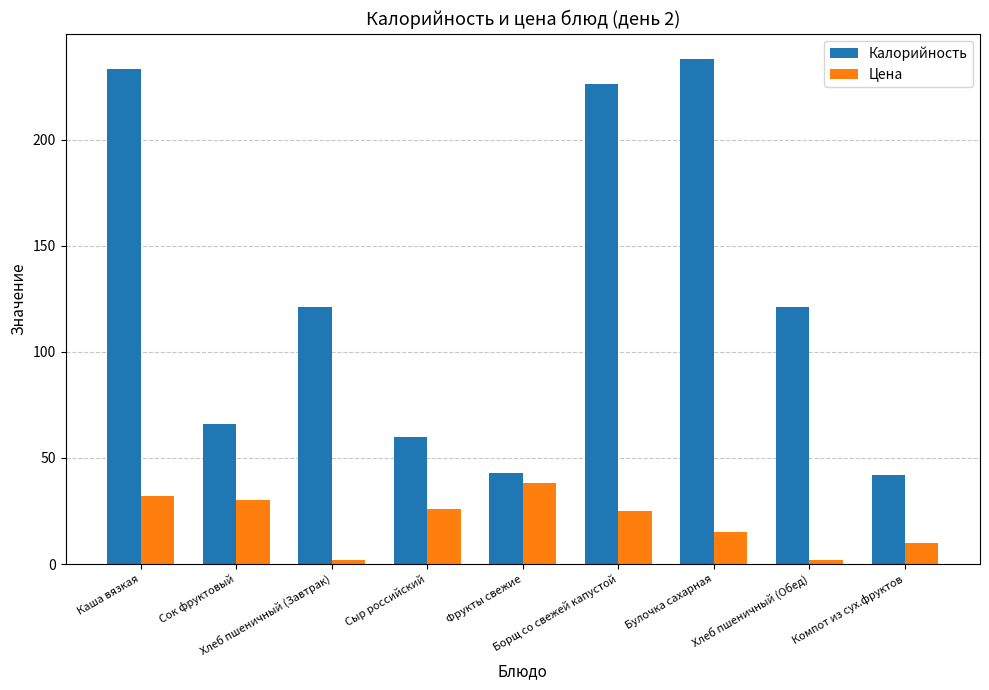

At which category is the sum across all series the highest?

Каша вязкая